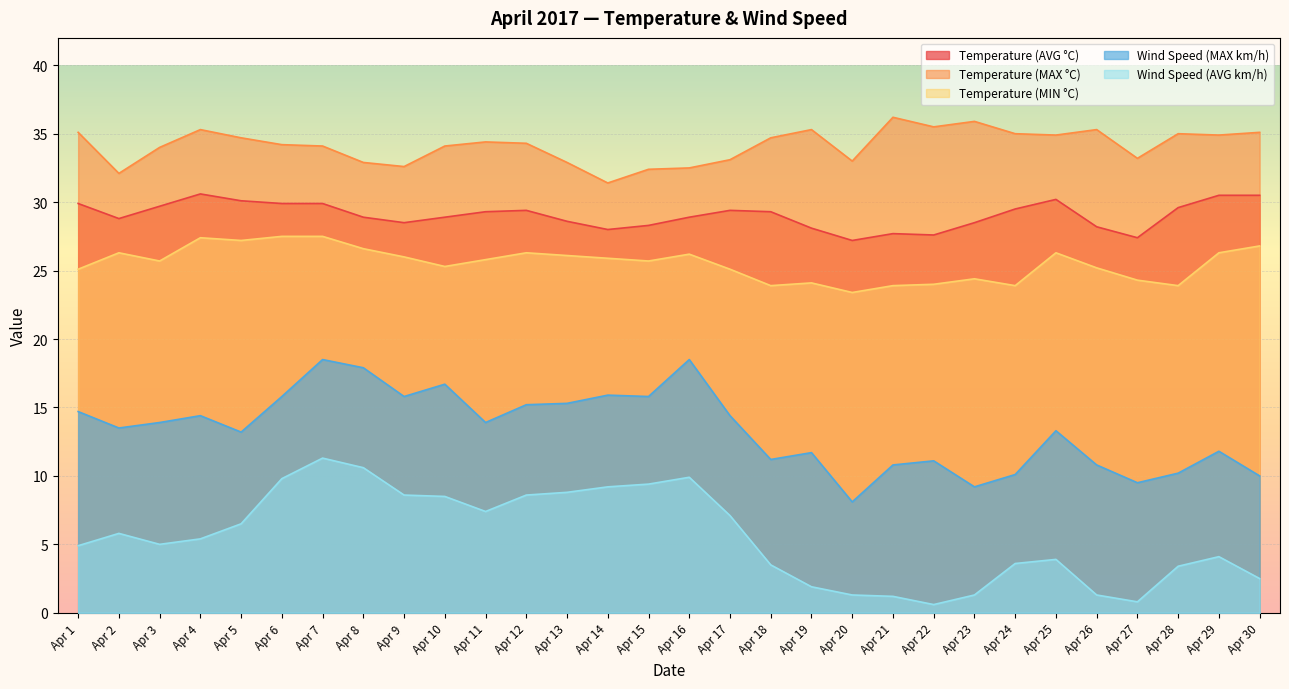

What is the value of the Temperature (AVG °C) point at the 24th from the left?

29.5